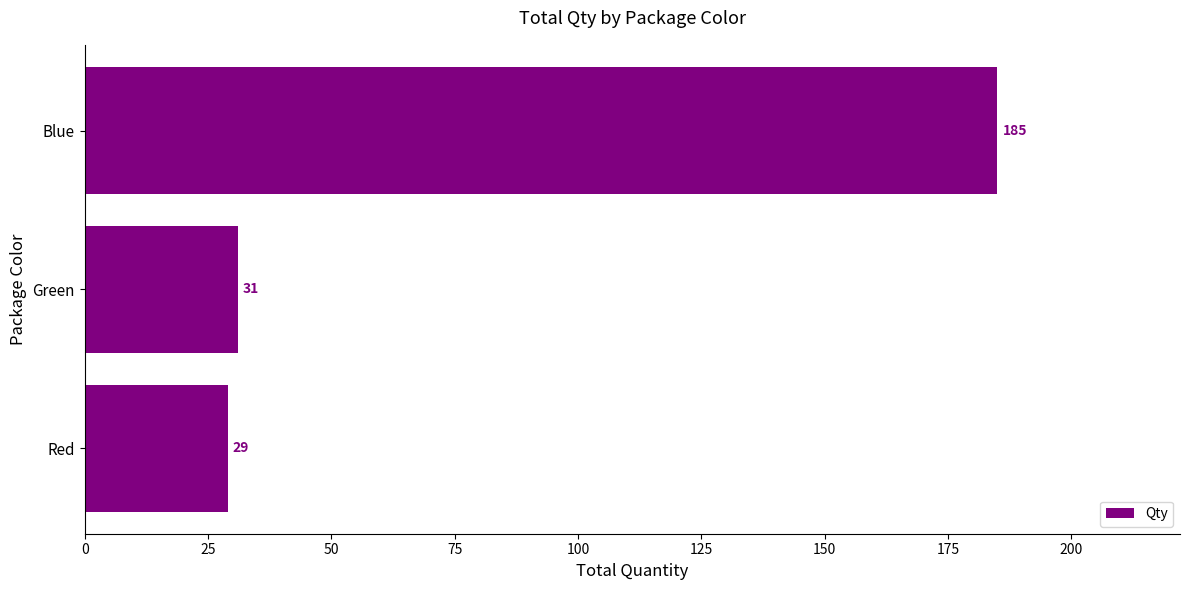

Count the number of data series in this chart.

1